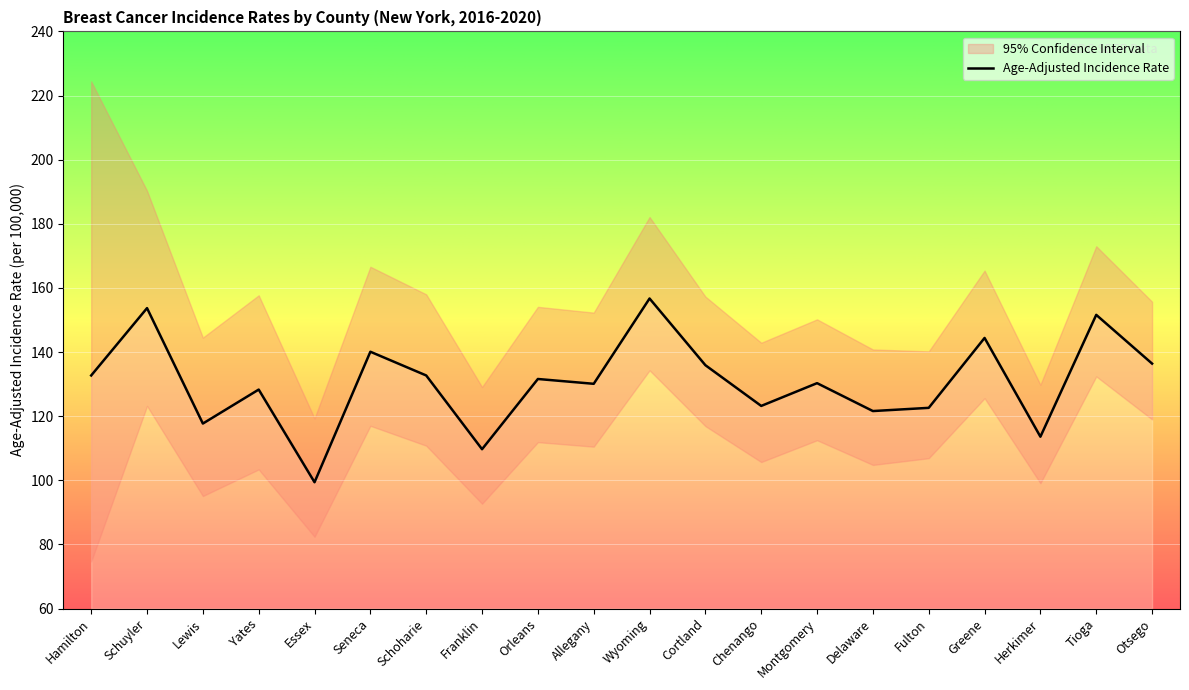

At how many categories does at least one series exceed 133?

17